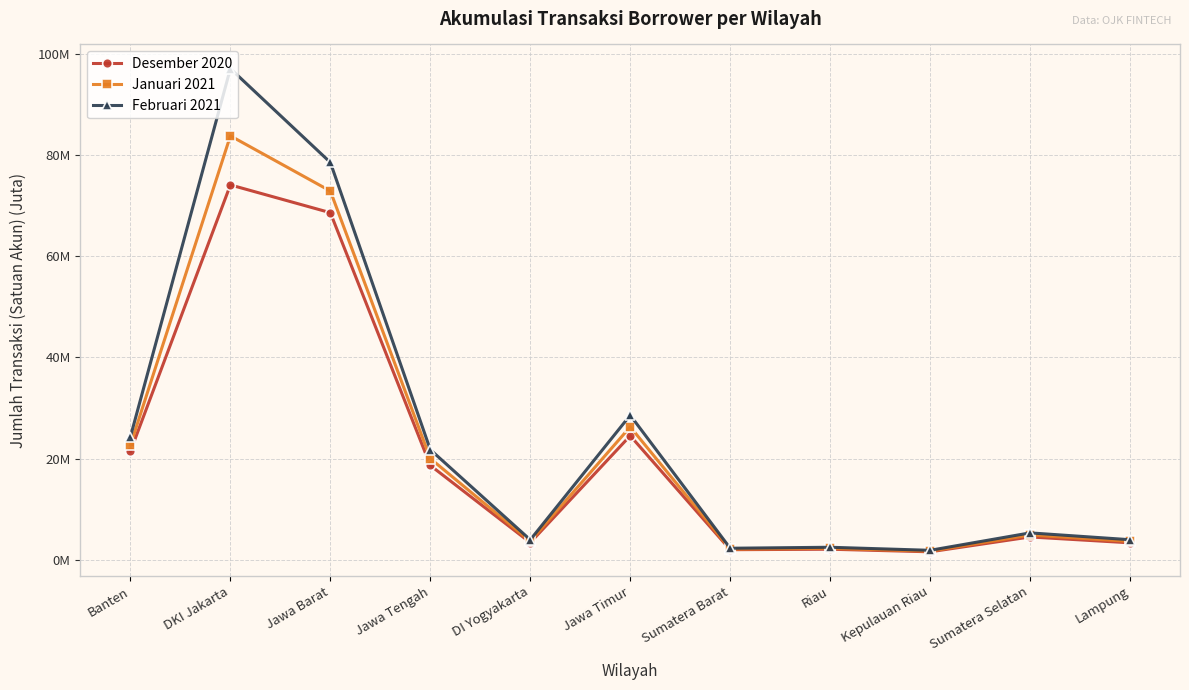

Where does the Desember 2020 series first go above 4?

Banten